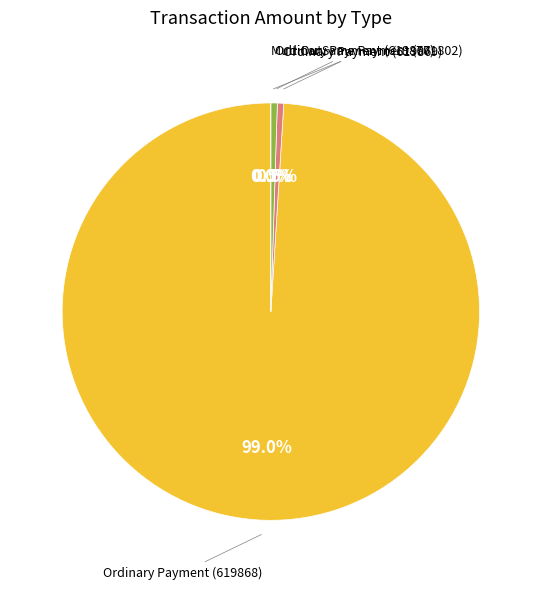

The Ordinary Payment (619870) slice represents 1% of the pie. True or false?

False